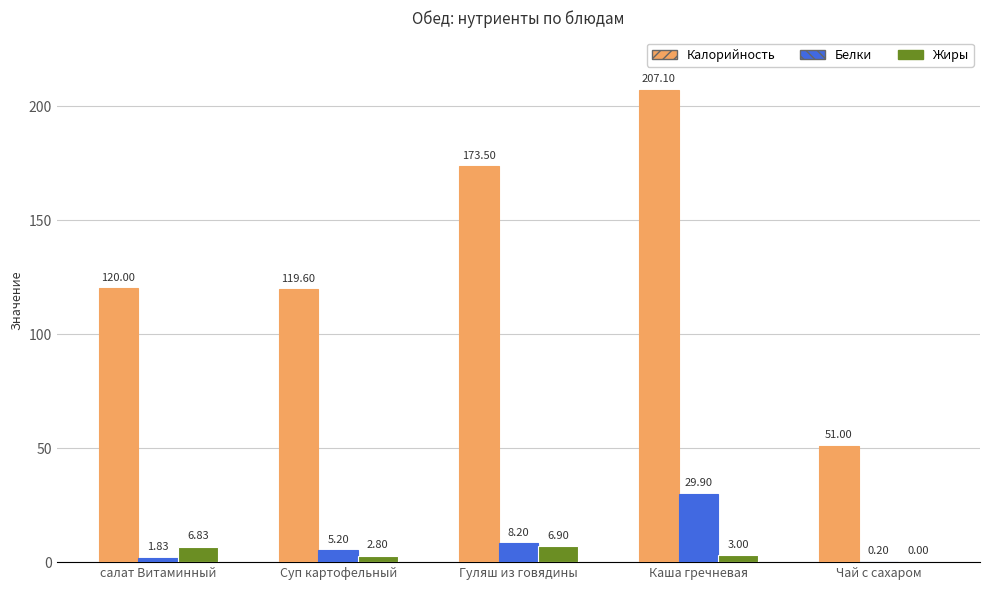

Where is Калорийность nearest to the value 129?

салат Витаминный